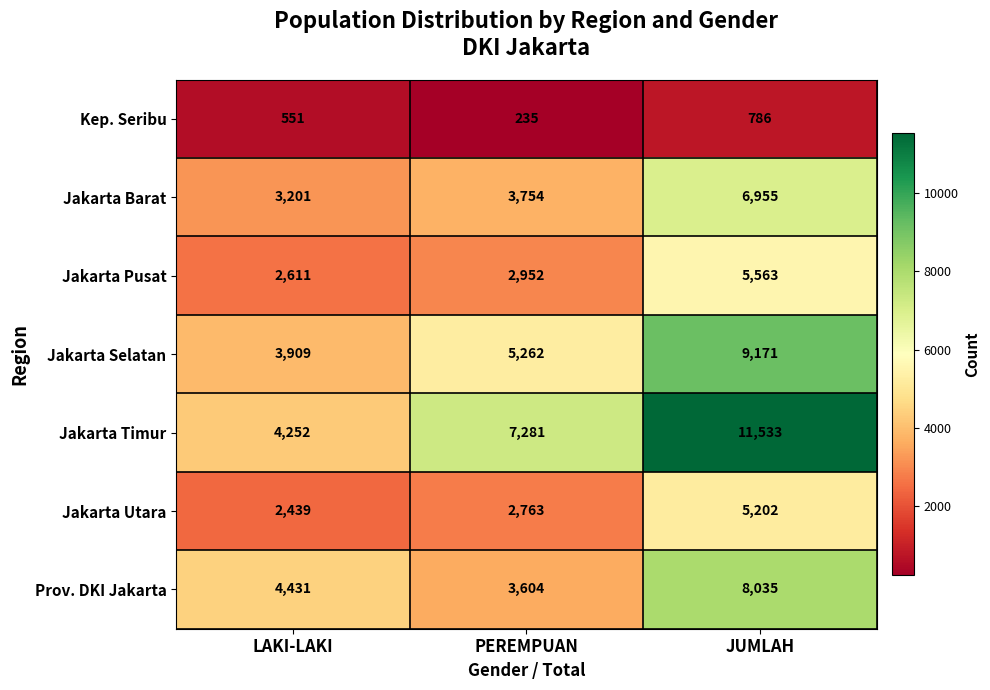

What is the greatest value displayed?

11533